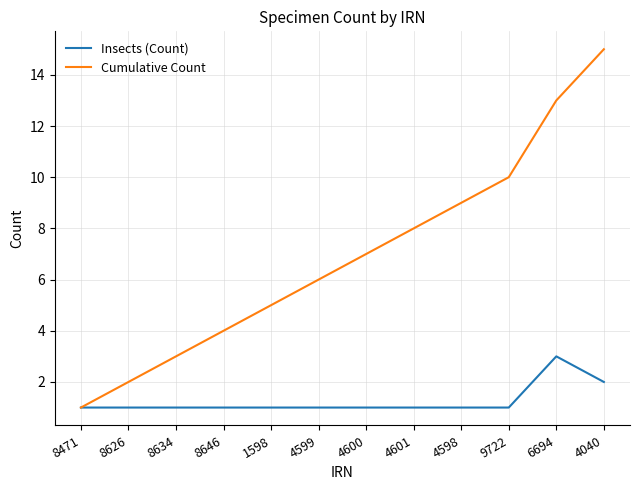

How many categories are shown in the chart?

12